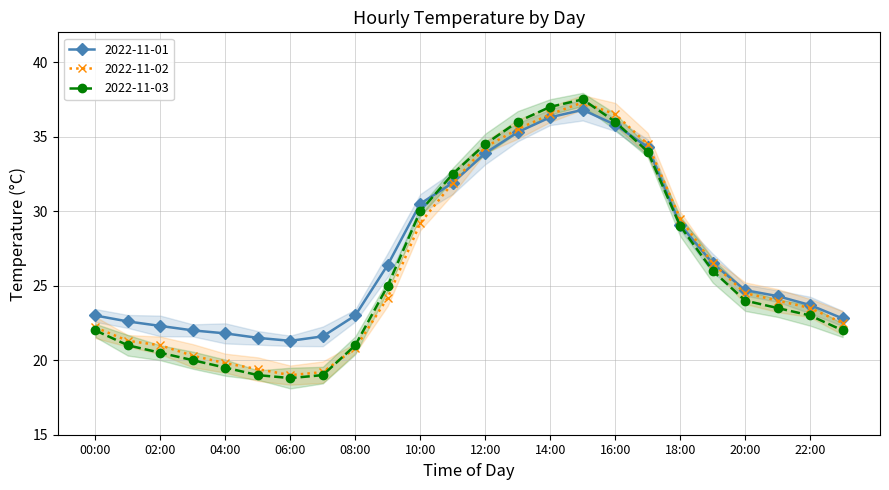

At which label does 2022-11-01 first exceed 24?

09:00